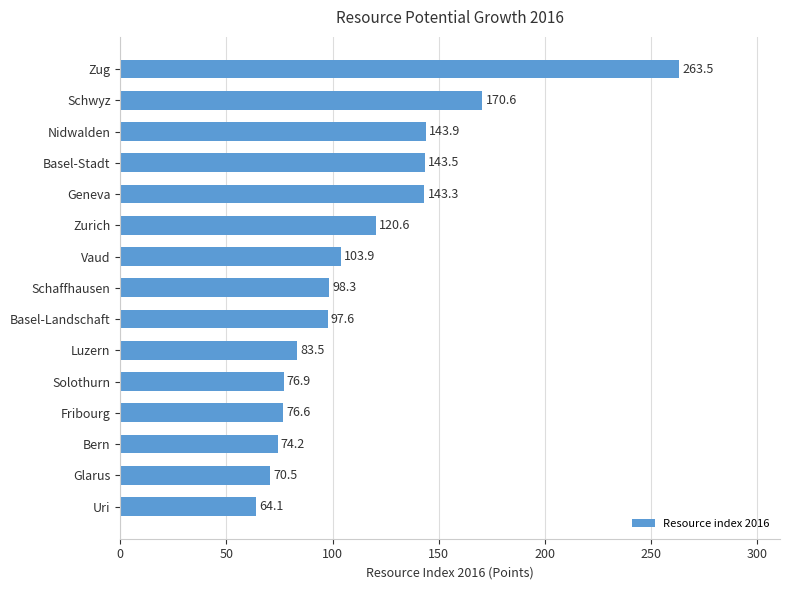

Reading top to bottom, what are all the values shown in this chart?

263.5	170.6	143.9	143.5	143.3	120.6	103.9	98.3	97.6	83.5	76.9	76.6	74.2	70.5	64.1